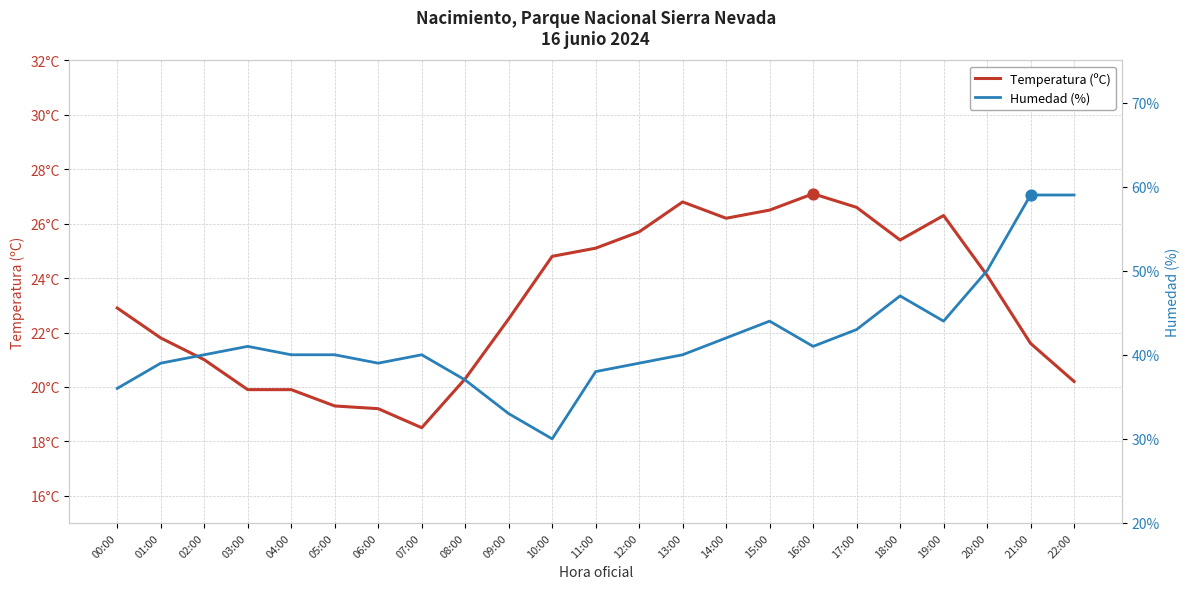

What are all the series names shown in the legend?

Temperatura (ºC), Humedad (%)